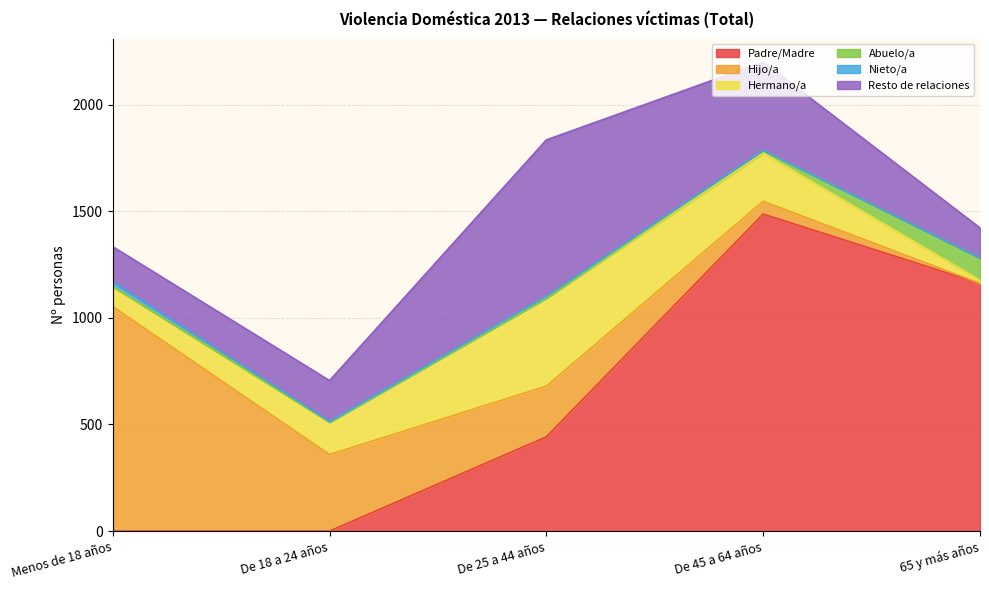

What is the spread (max minus min) of values at De 25 a 44 años?

733